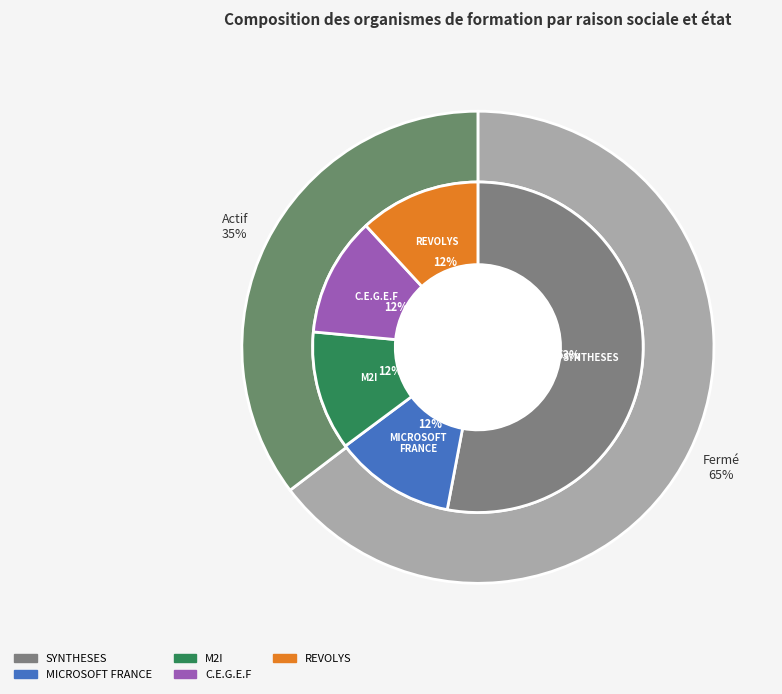

What is the ratio of the value at M2I to the value at REVOLYS?

1.0